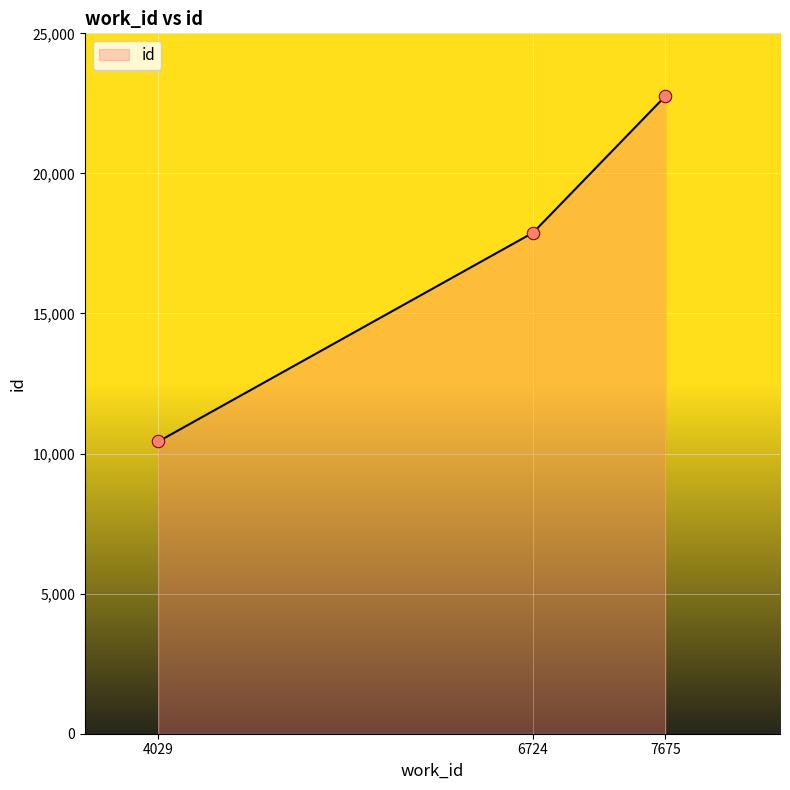

What is the ratio of the value at 4029 to the value at 7675?

0.5